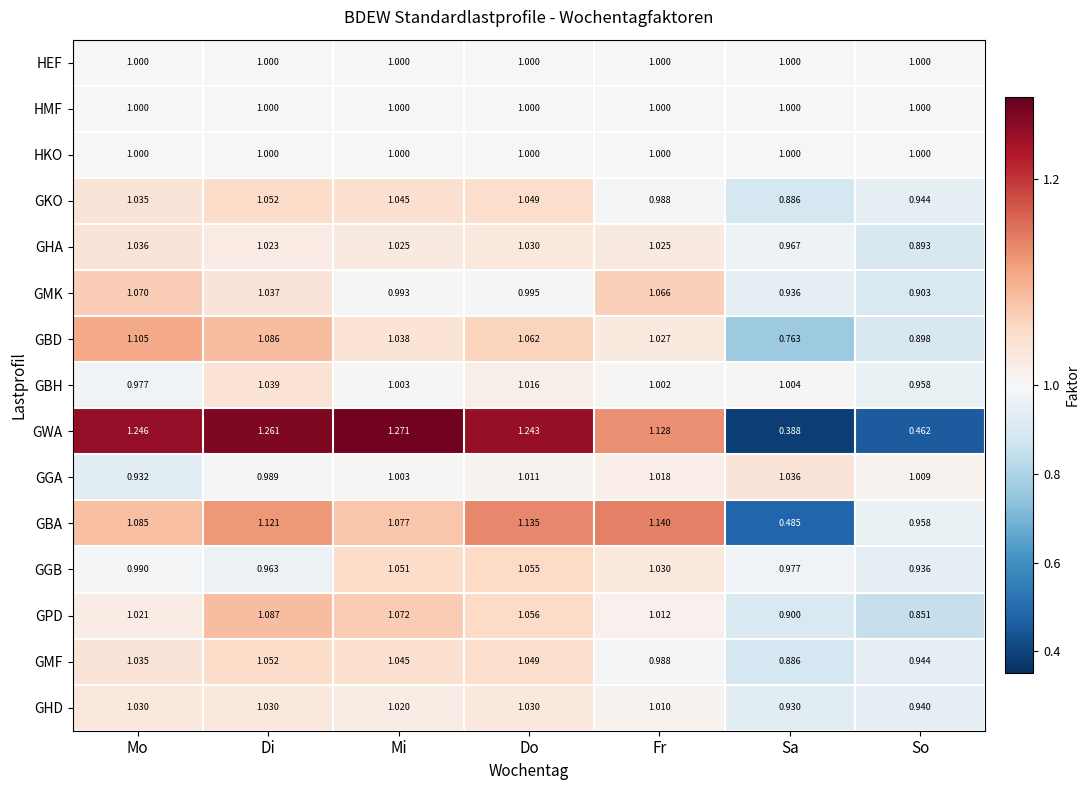

Where does the GGA series first go above 1?

Mi